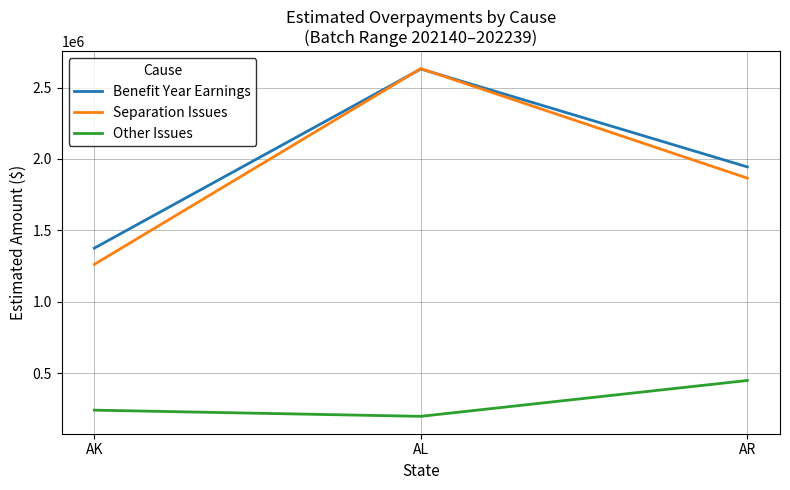

What is the total value across all series at AR?

4259757